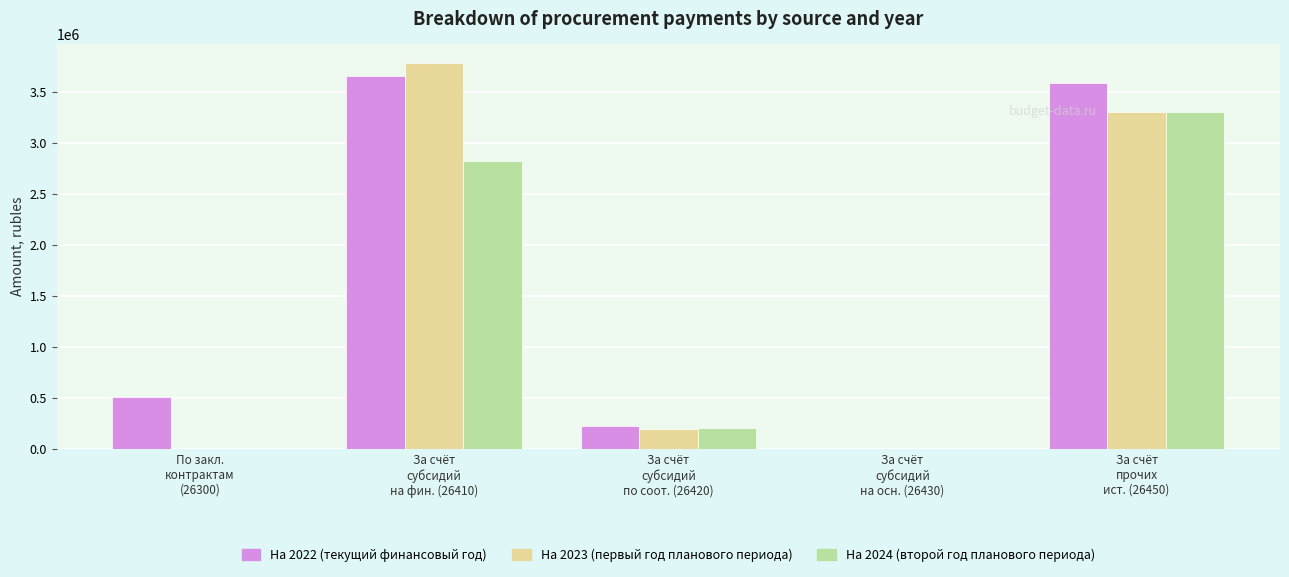

What is the maximum value for На 2024 (второй год планового периода)?

3300000.0